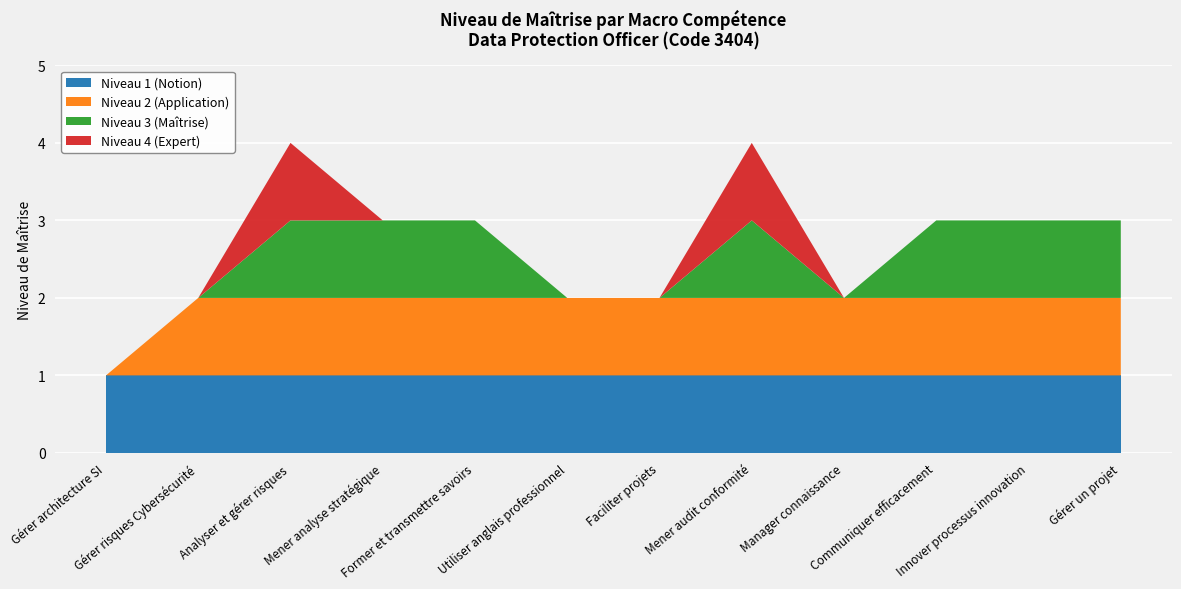

Reading left to right, extract all data points from this chart.

Gérer architecture SI=1	Gérer risques Cybersécurité=2	Analyser et gérer risques=4	Mener analyse stratégique=3	Former et transmettre savoirs=3	Utiliser anglais professionnel=2	Faciliter projets=2	Mener audit conformité=4	Manager connaissance=2	Communiquer efficacement=3	Innover processus innovation=3	Gérer un projet=3